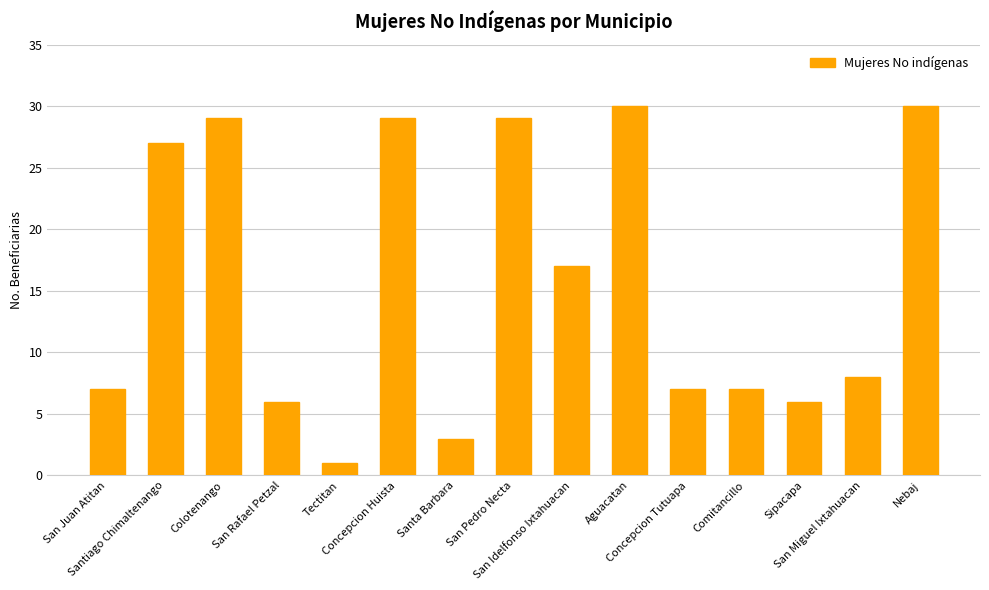

What is the difference between the maximum and minimum values?

29